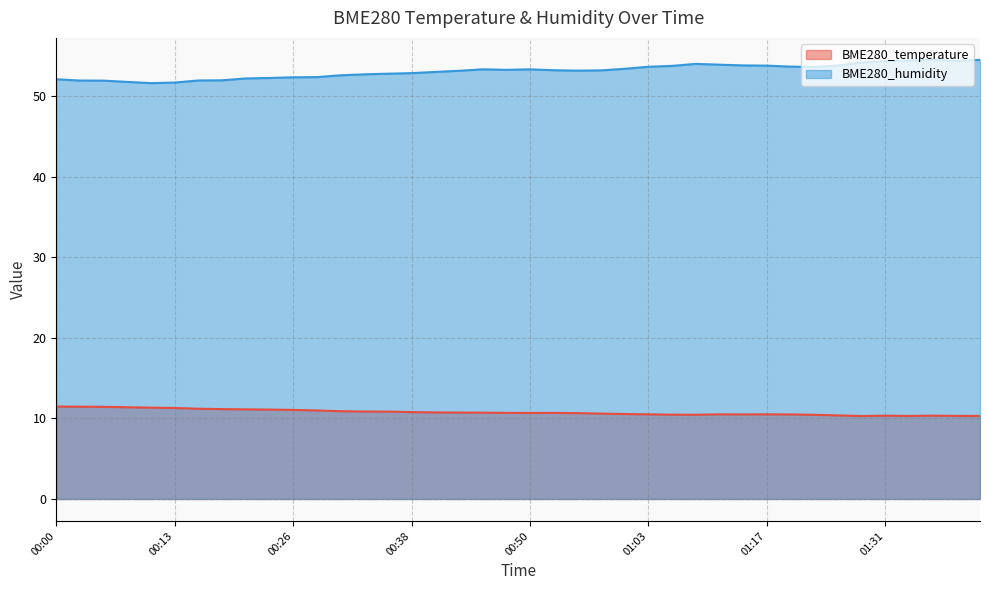

Reading left to right, list all the values displayed in this chart.

BME280_temperature: 11.5	11.5	11.4	11.4	11.3	11.3	11.2	11.2	11.1	11.1	11.1	11.0	10.9	10.9	10.8	10.8	10.8	10.7	10.7	10.7	10.7	10.7	10.7	10.6	10.6	10.5	10.5	10.5	10.5	10.5	10.5	10.5	10.4	10.4	10.3	10.3	10.3	10.3	10.3	10.3
BME280_humidity: 52.1	52.0	52.0	51.8	51.6	51.7	52.0	52.0	52.2	52.3	52.4	52.4	52.6	52.7	52.8	52.9	53.0	53.2	53.4	53.3	53.4	53.2	53.2	53.2	53.4	53.7	53.8	54.0	53.9	53.8	53.8	53.7	53.6	53.8	54.2	54.4	54.5	54.5	54.4	54.5